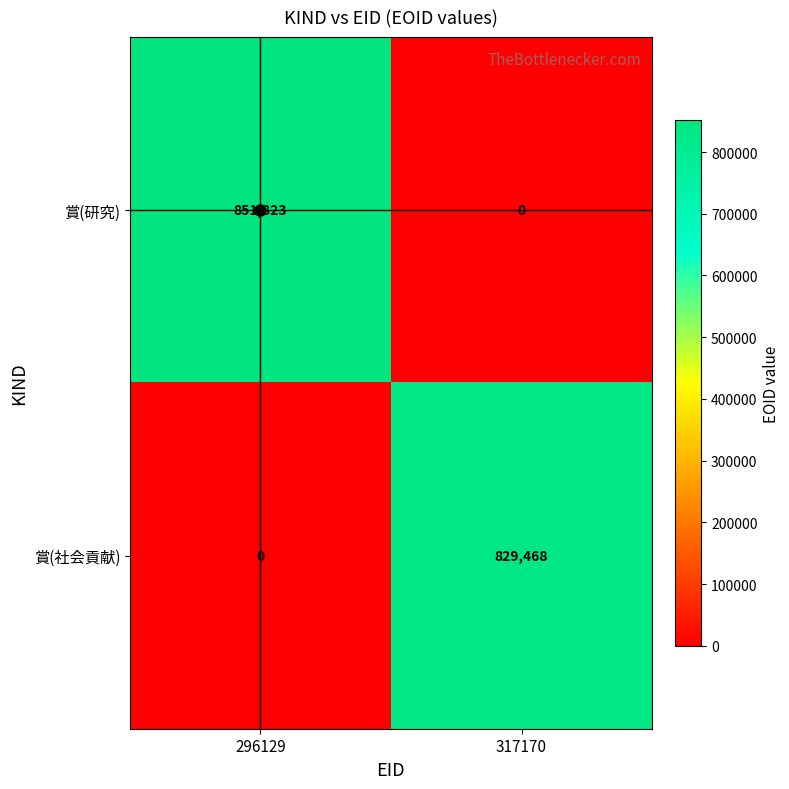

At which label does 賞(研究) reach its minimum?

317170